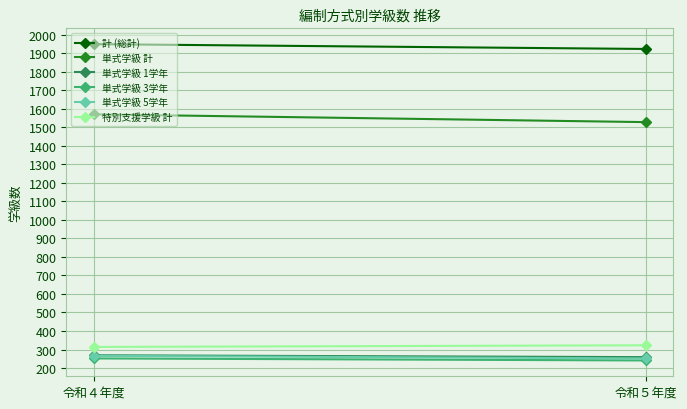

What is the label of the 2nd point from the right?

令和４年度